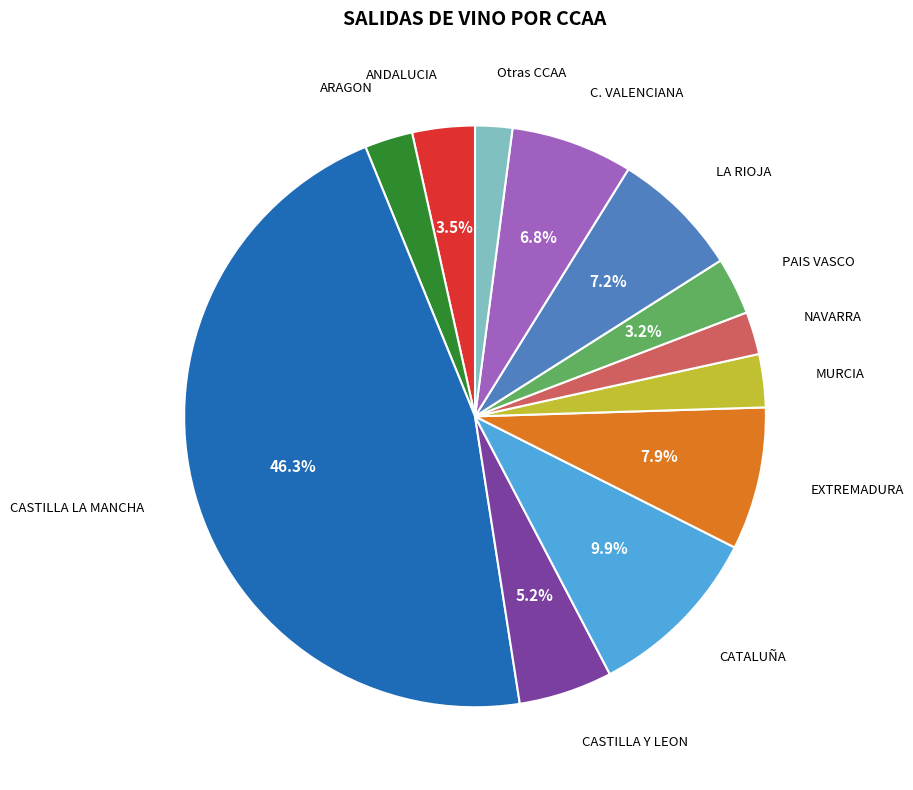

What is the ratio of the value at CASTILLA LA MANCHA to the value at CATALUÑA?

4.7